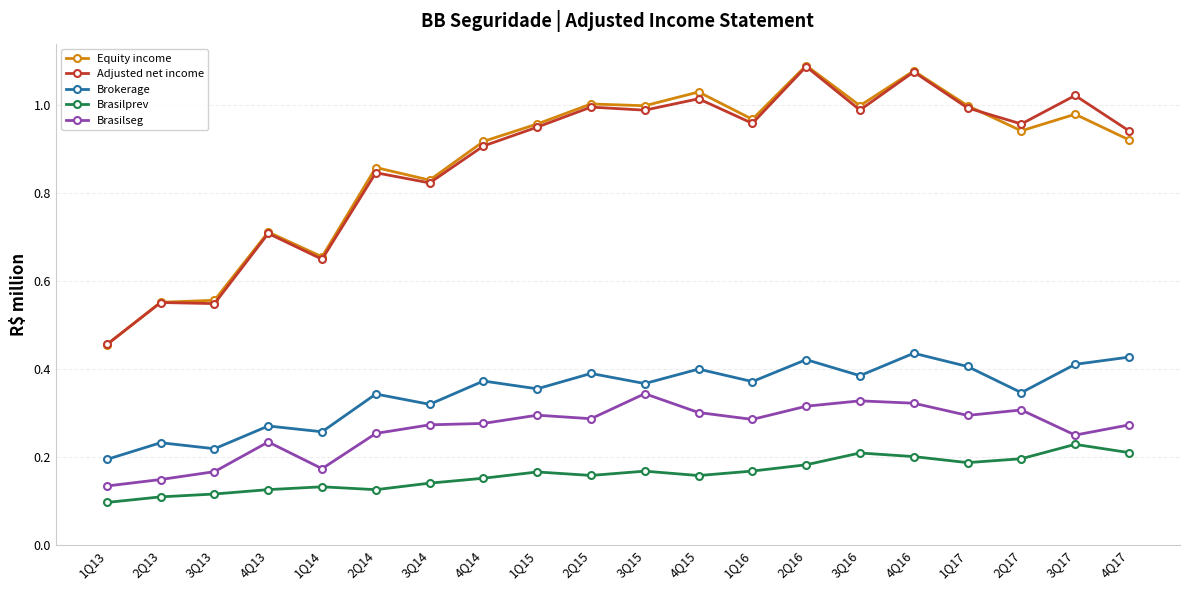

Is it true that Brasilseg equals 0.3 at 4Q16?

True